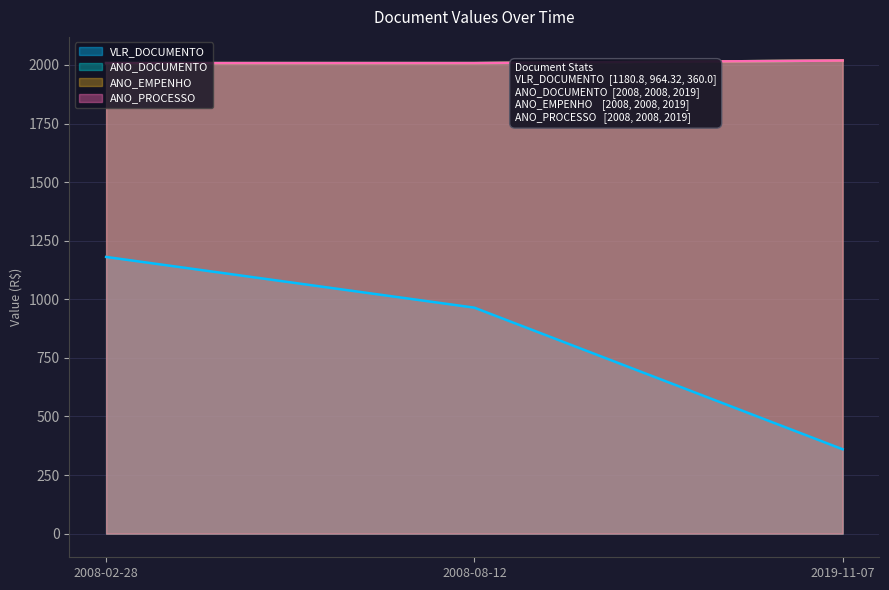

What position from the left is 2019-11-07?

1